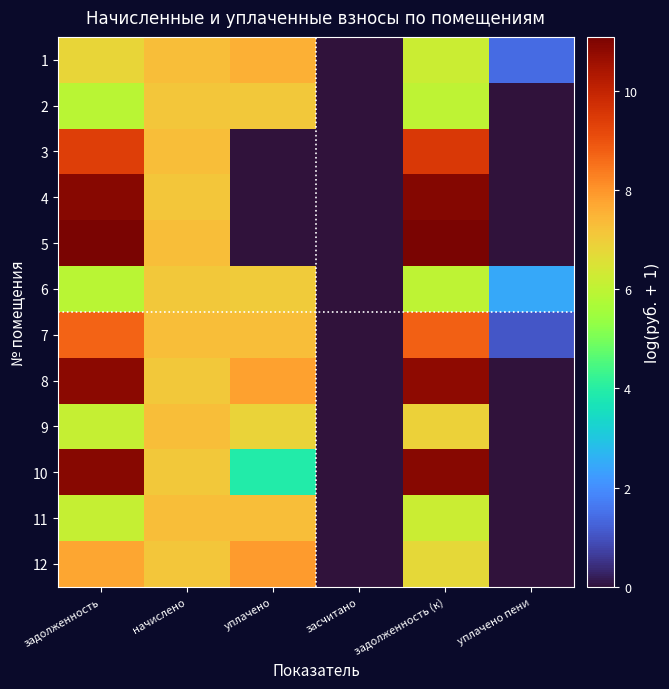

Which series has the largest range (max minus min)?

5